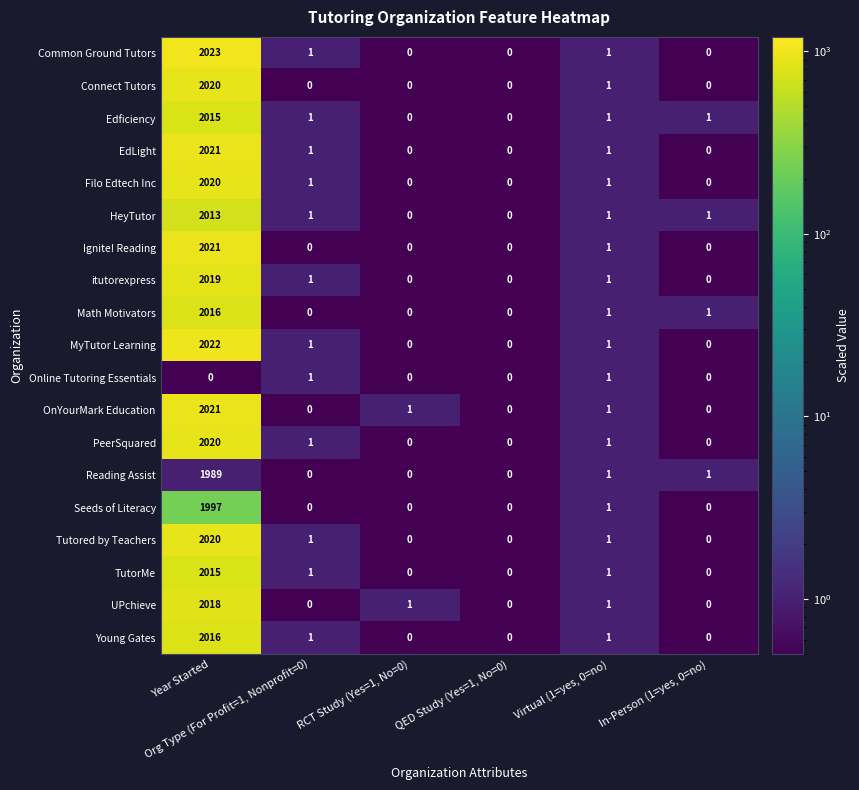

What is the difference between the maximum and minimum values in the OnYourMark Education series?

2021